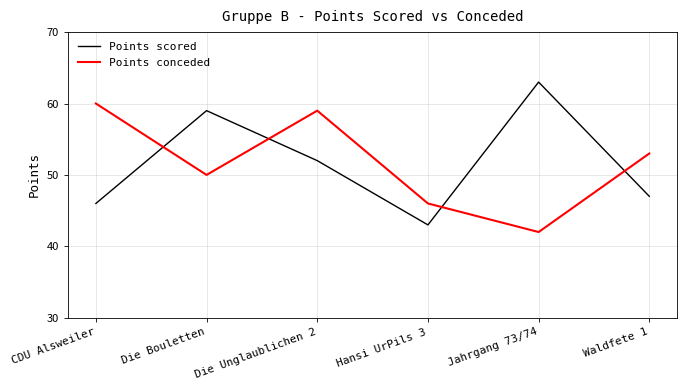

What is the average value of the Points scored series?

52